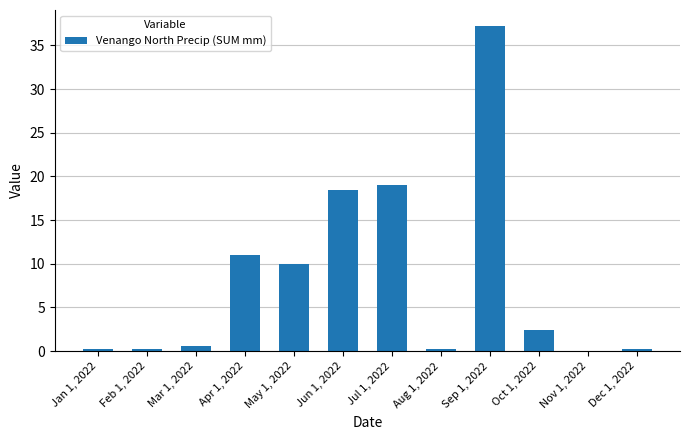

What is the maximum value shown in the chart?

37.2